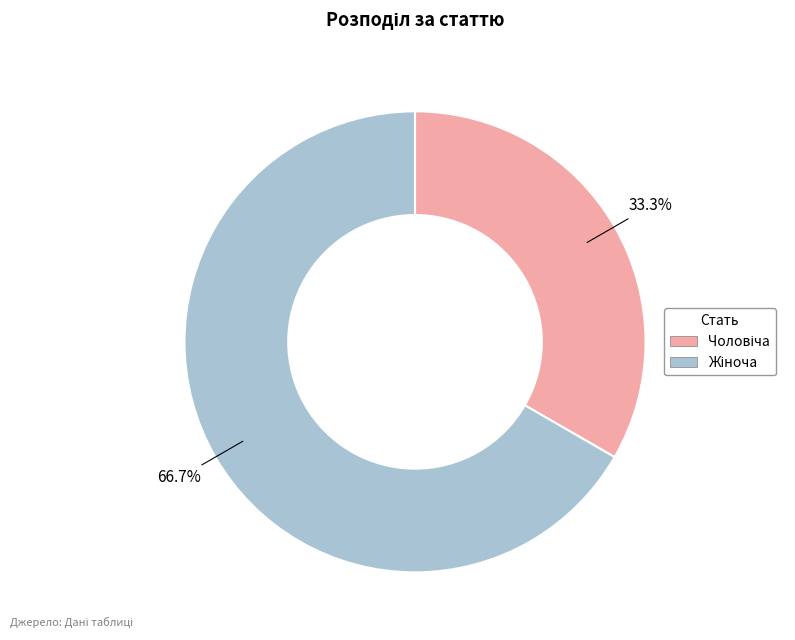

How many segments does this pie chart have?

2